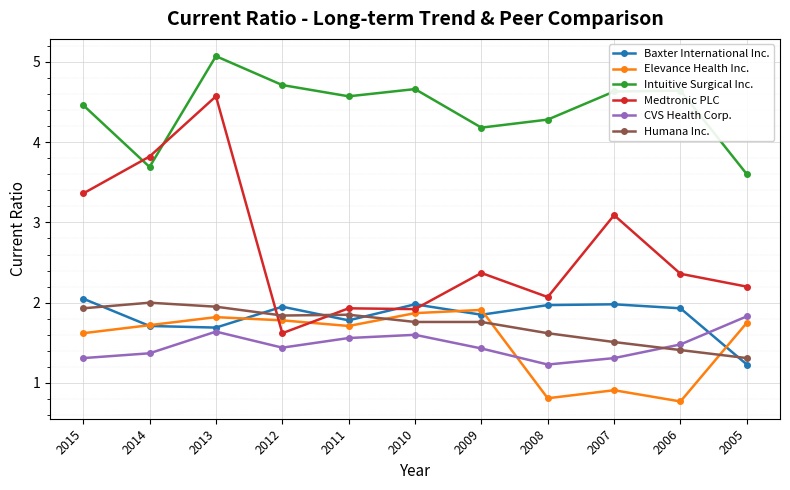

What is the difference between the second highest and minimum values in the Elevance Health Inc. series?

1.1